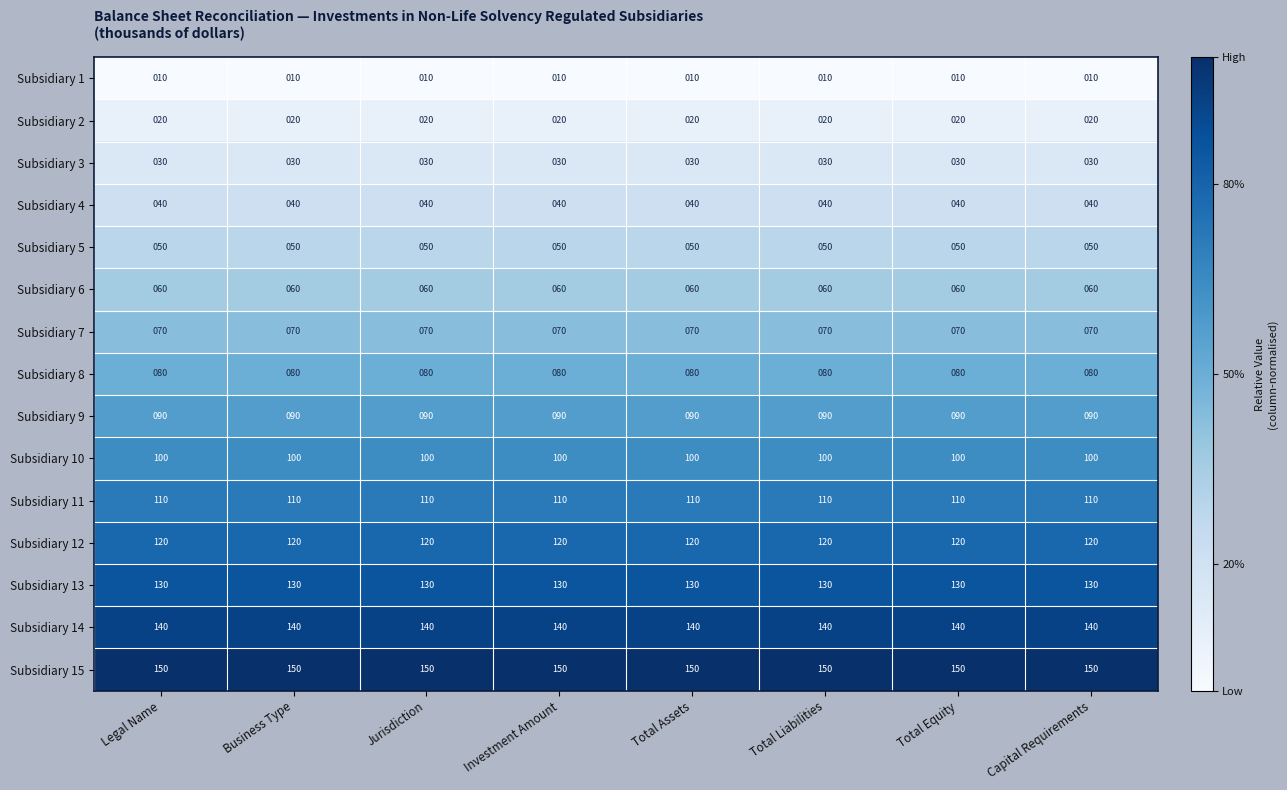

Rank the series at Total Liabilities from highest to lowest value.

Subsidiary 15, Subsidiary 14, Subsidiary 13, Subsidiary 12, Subsidiary 11, Subsidiary 10, Subsidiary 9, Subsidiary 8, Subsidiary 7, Subsidiary 6, Subsidiary 5, Subsidiary 4, Subsidiary 3, Subsidiary 2, Subsidiary 1